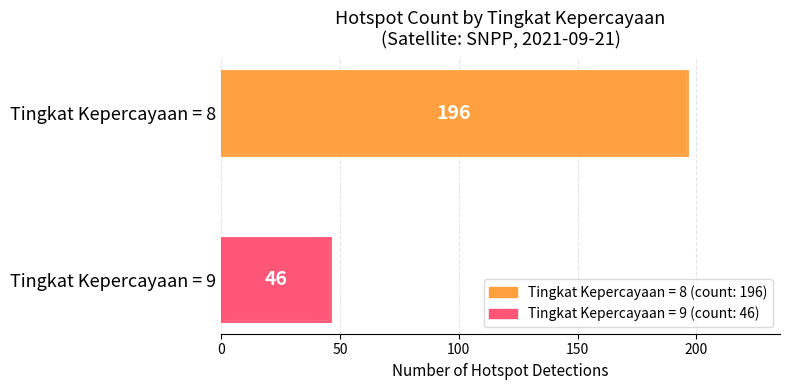

Which has a higher value, Tingkat Kepercayaan = 9 or Tingkat Kepercayaan = 8?

Tingkat Kepercayaan = 8